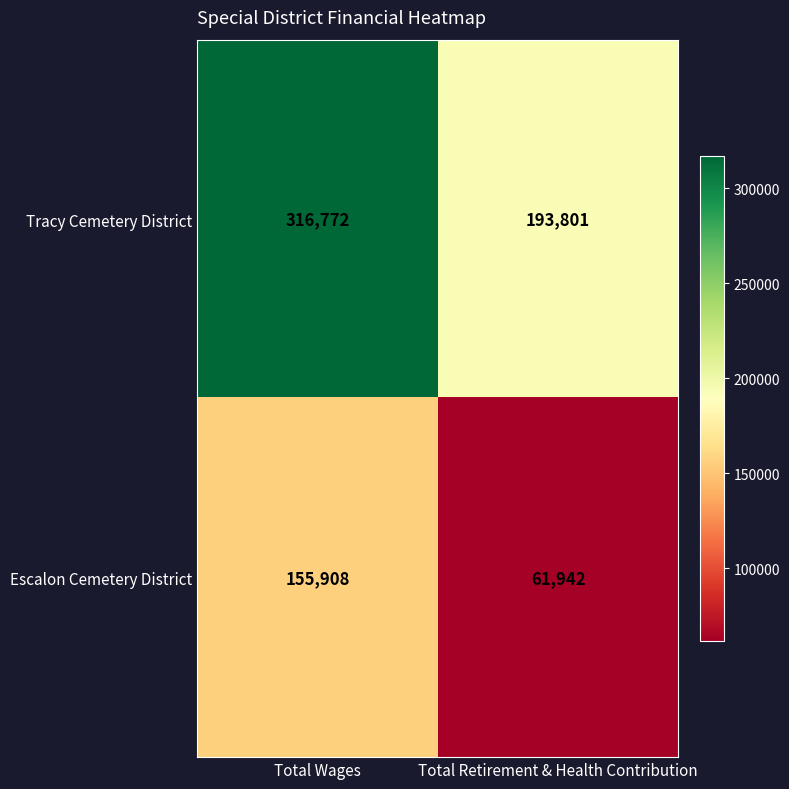

What is the difference between the maximum and minimum values in the Escalon Cemetery District series?

93966